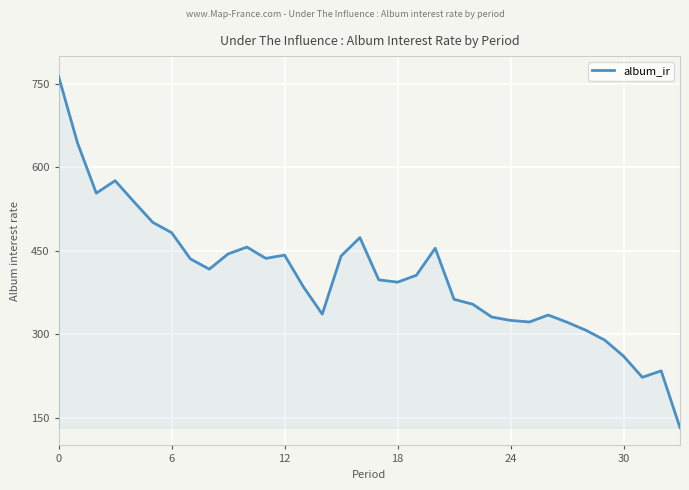

What is the difference between the maximum and minimum values?

631.4